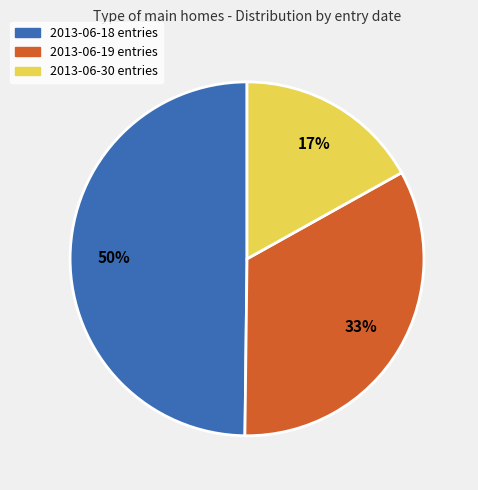

Does any single category account for the majority?

No